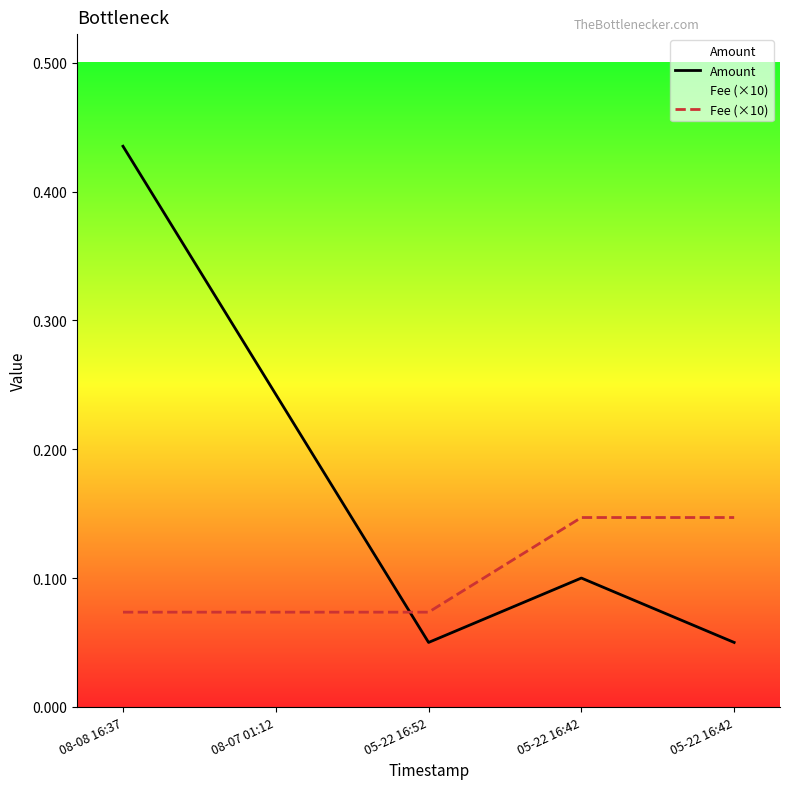

Which series has the largest range (max minus min)?

Amount